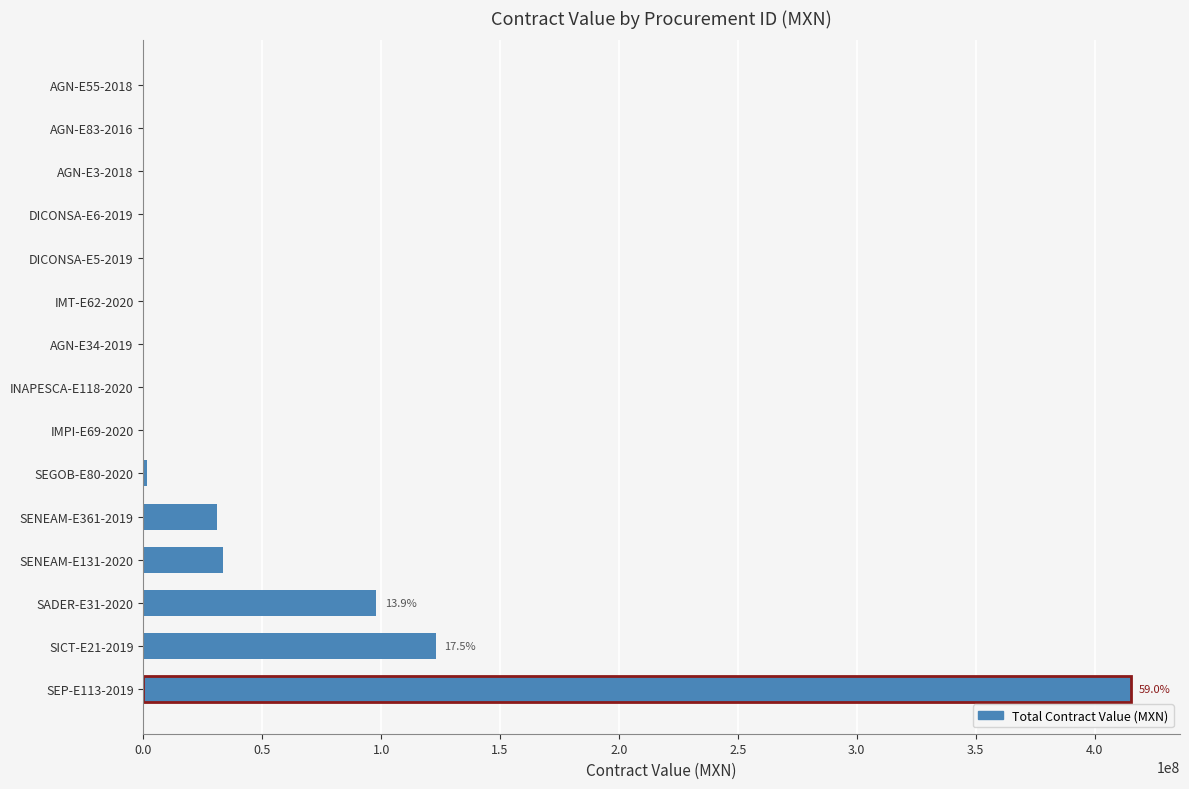

What is the maximum value shown in the chart?

415137000.0